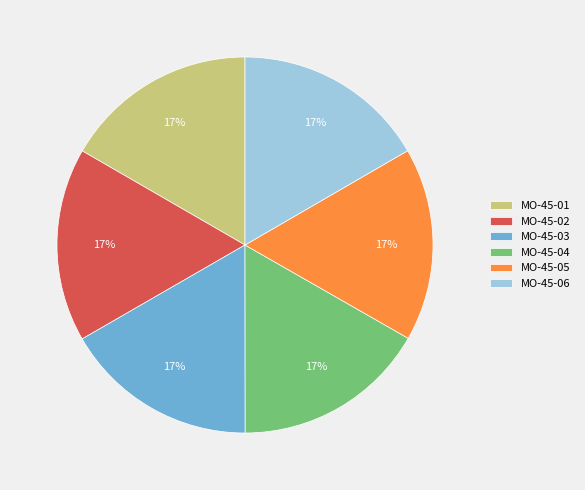

Combined, do MO-45-05 and MO-45-01 account for over 50%?

No